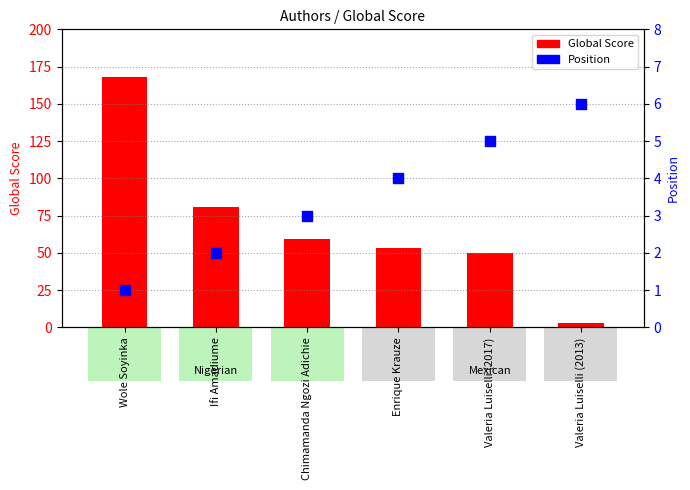

Which series has the largest Y range (max minus min)?

Global Score